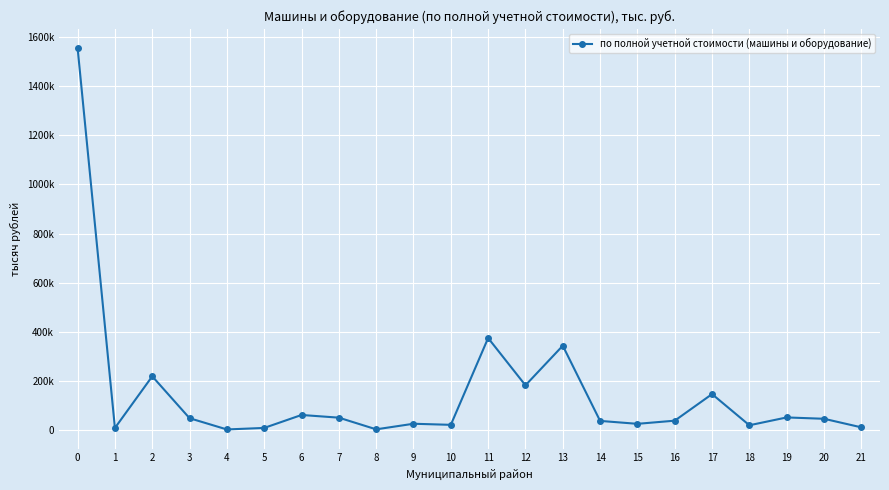

Is this an area chart (filled region under the line)?

No